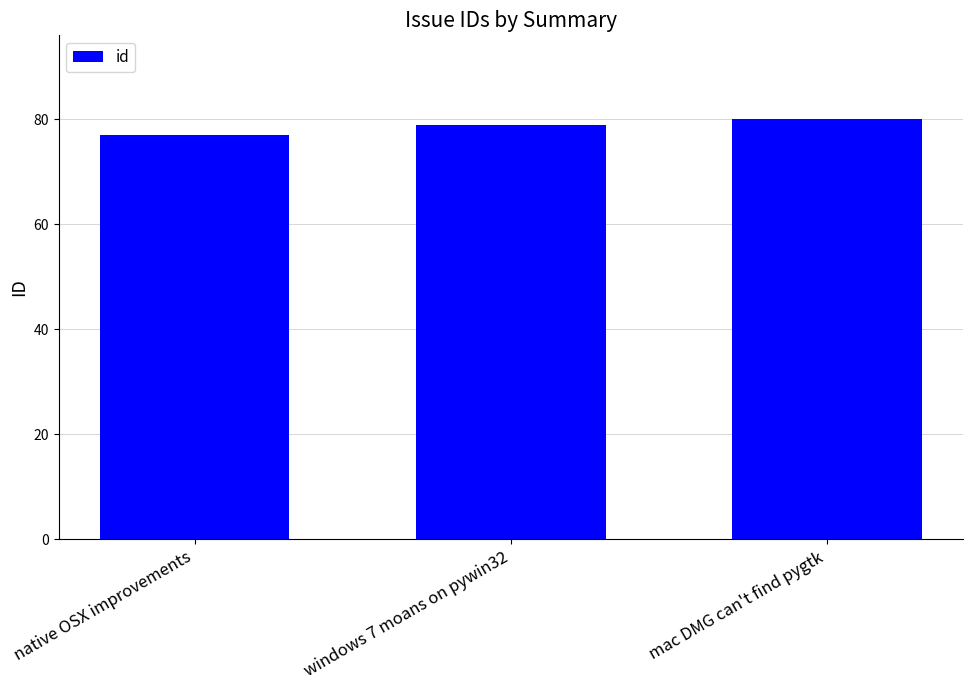

How many data points are less than 79?

1